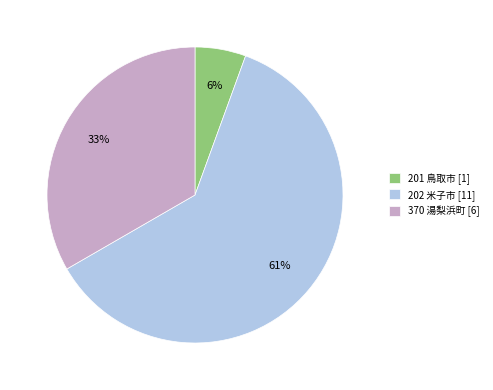

To the nearest percent, what is the average slice percentage?

33%